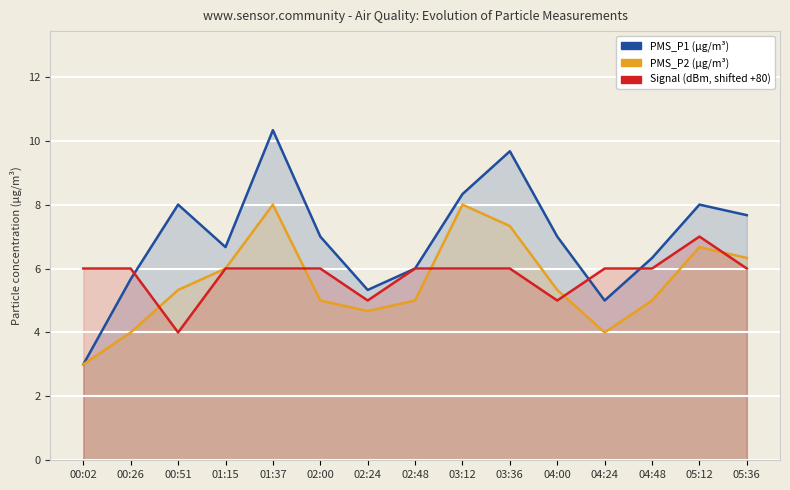

List the labels in order of PMS_P1 value, largest first.

01:37, 03:36, 03:12, 00:51, 05:12, 05:36, 02:00, 04:00, 01:15, 04:48, 02:48, 00:26, 02:24, 04:24, 00:02